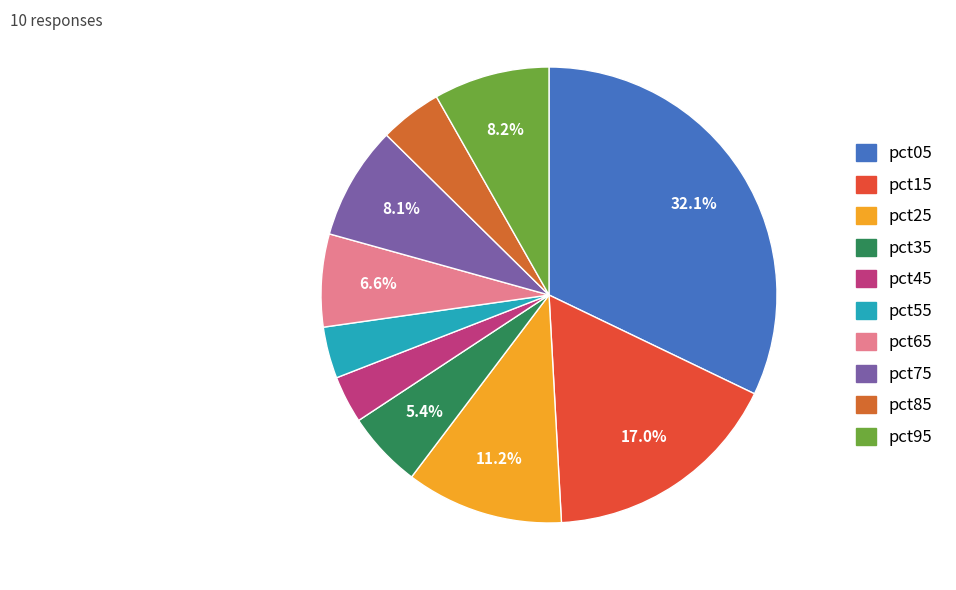

To the nearest percent, what percentage of the pie is pct45?

3%